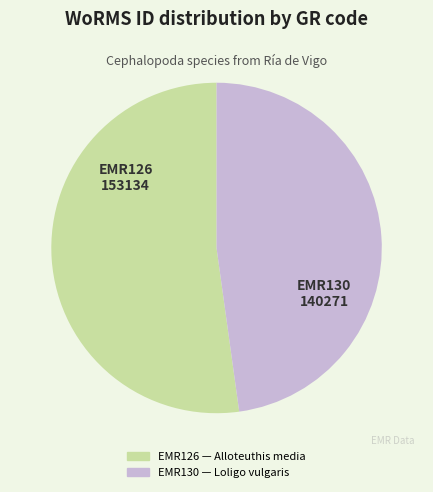

Which slice represents more than half of the pie?

EMR126